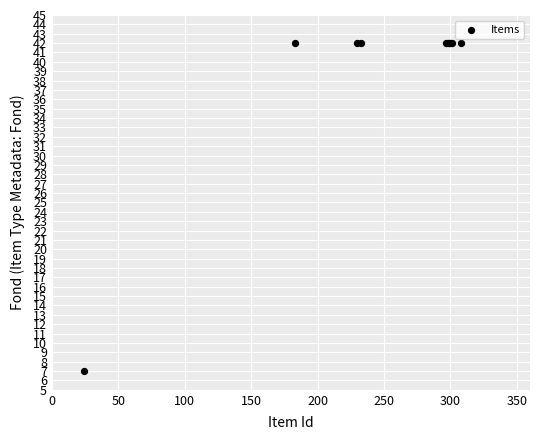

What Y value in the scatter plot is closest to 24?

7